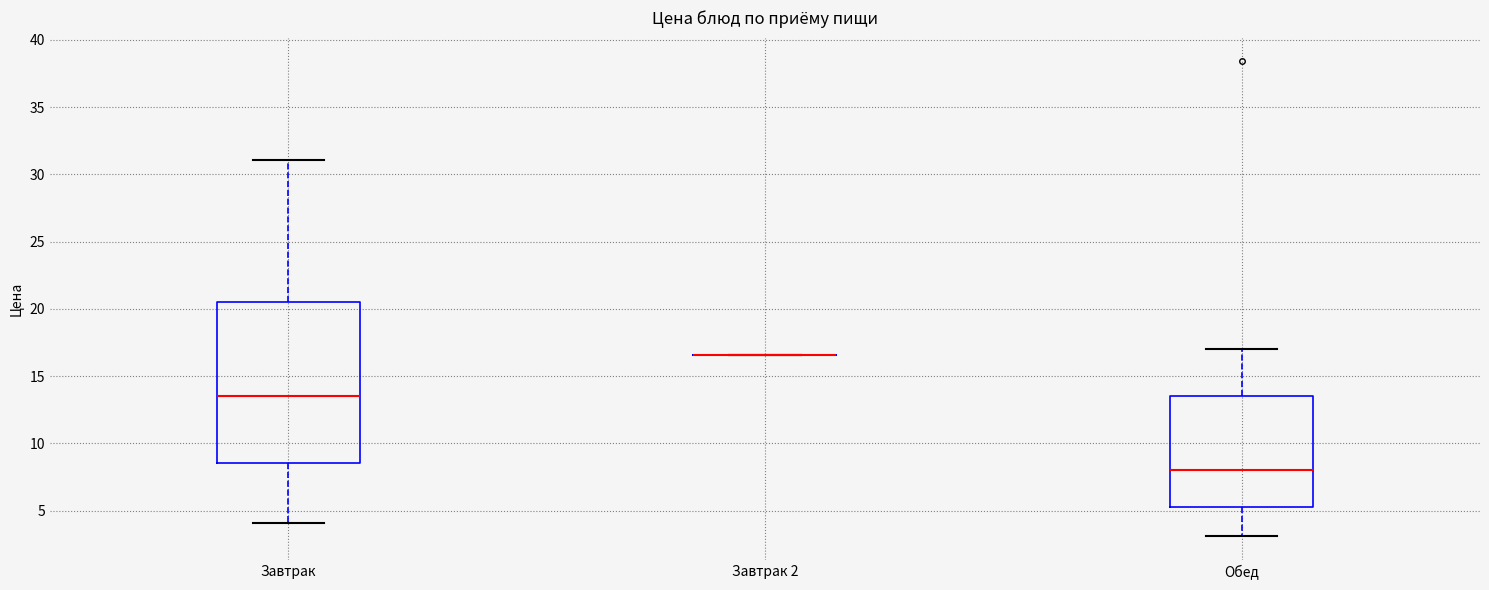

Where does the upper whisker of the box for Обед end on the y-axis? The values are not printed on the chart, so give them approximately, as read against the axis.

17.0